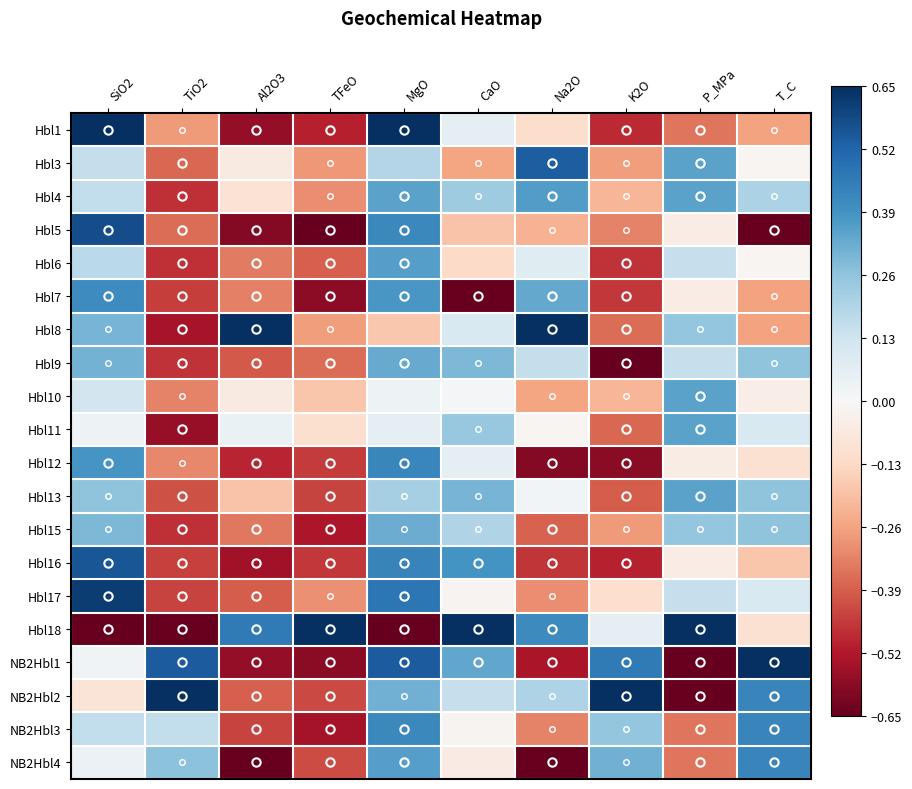

At which category is the sum across all series the highest?

MgO